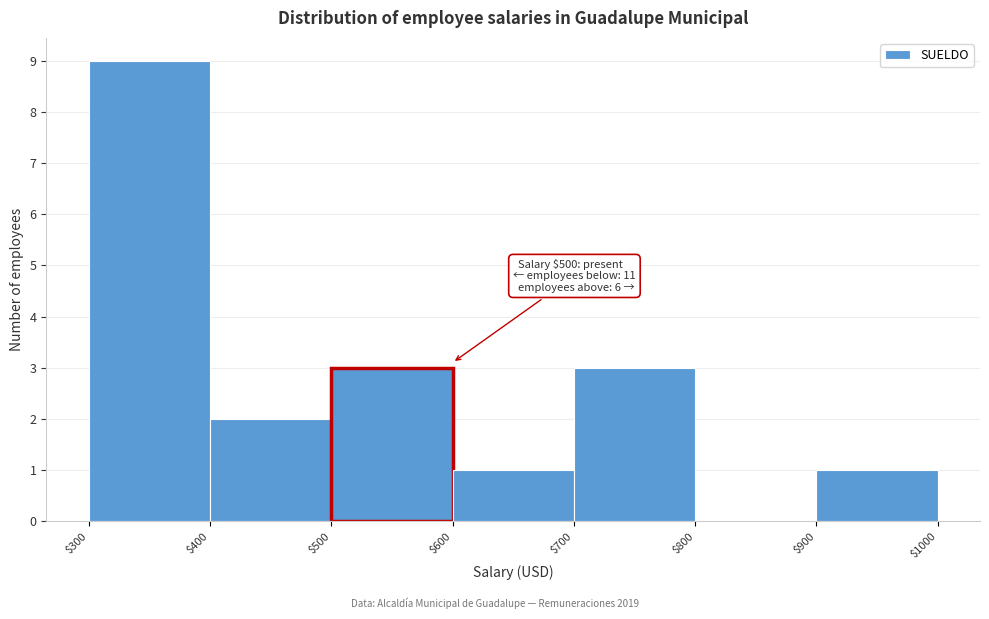

Over which range of the x-axis is the bar tallest?

$300 to $400